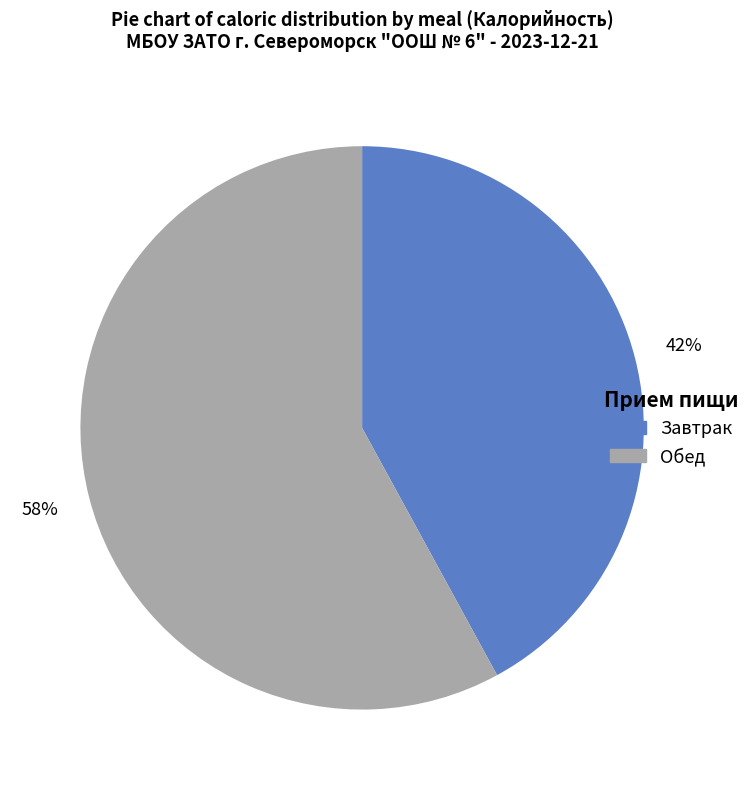

To the nearest percent, what is the average slice percentage?

50%